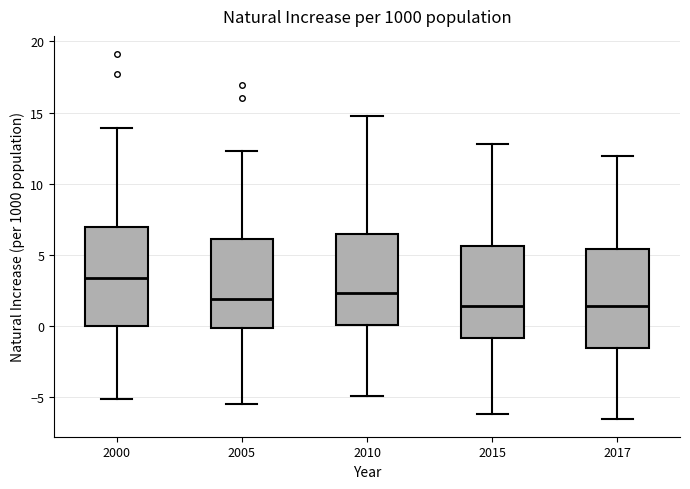

Reading left to right, transcribe this box plot: for each box, give where its median line is, the range the box spans, and where its two whiskers end, as read against the y-axis. The values are not printed on the chart, so give them approximately, as read against the axis.

2000: median 3.5, box 0.0 to 7.0, whiskers -5.0 to 14.0
2005: median 2.0, box 0.0 to 6.0, whiskers -5.5 to 12.5
2010: median 2.5, box 0.0 to 6.5, whiskers -5.0 to 15.0
2015: median 1.5, box -1.0 to 5.5, whiskers -6.0 to 13.0
2017: median 1.5, box -1.5 to 5.5, whiskers -6.5 to 12.0